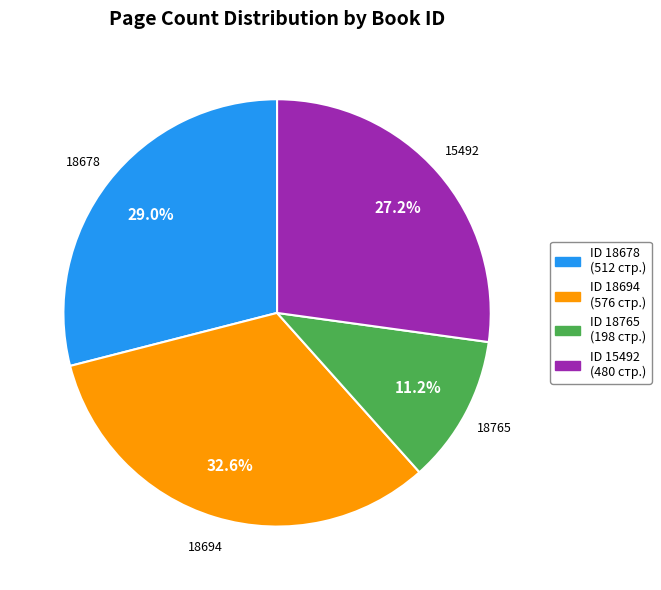

To the nearest percent, what portion does 15492 represent?

27%